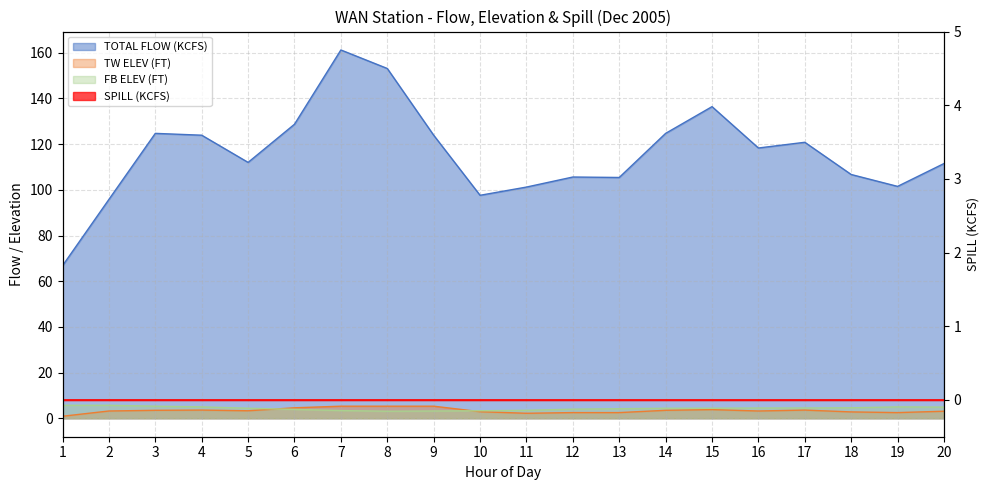

Where is the first local maximum for FB ELEV (FT)?

19